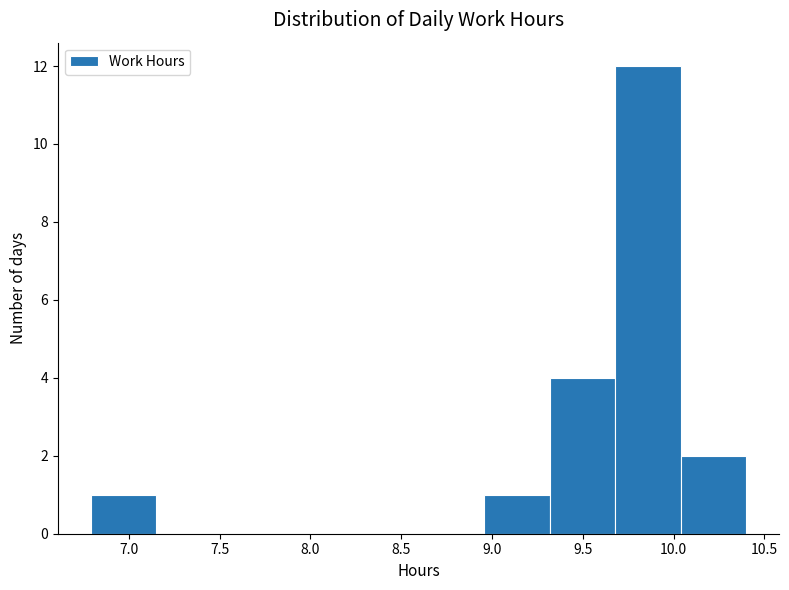

Reading left to right, list every bar in this chart as the range it spans on the x-axis followed by its height. Neither the bar edges nor the heights are printed on the chart, so give them approximately, as read against the axes.

6.80 to 7.15: 1
7.15 to 7.50: 0
7.50 to 7.85: 0
7.85 to 8.25: 0
8.25 to 8.60: 0
8.60 to 8.95: 0
8.95 to 9.30: 1
9.30 to 9.70: 4
9.70 to 10.05: 12
10.05 to 10.40: 2